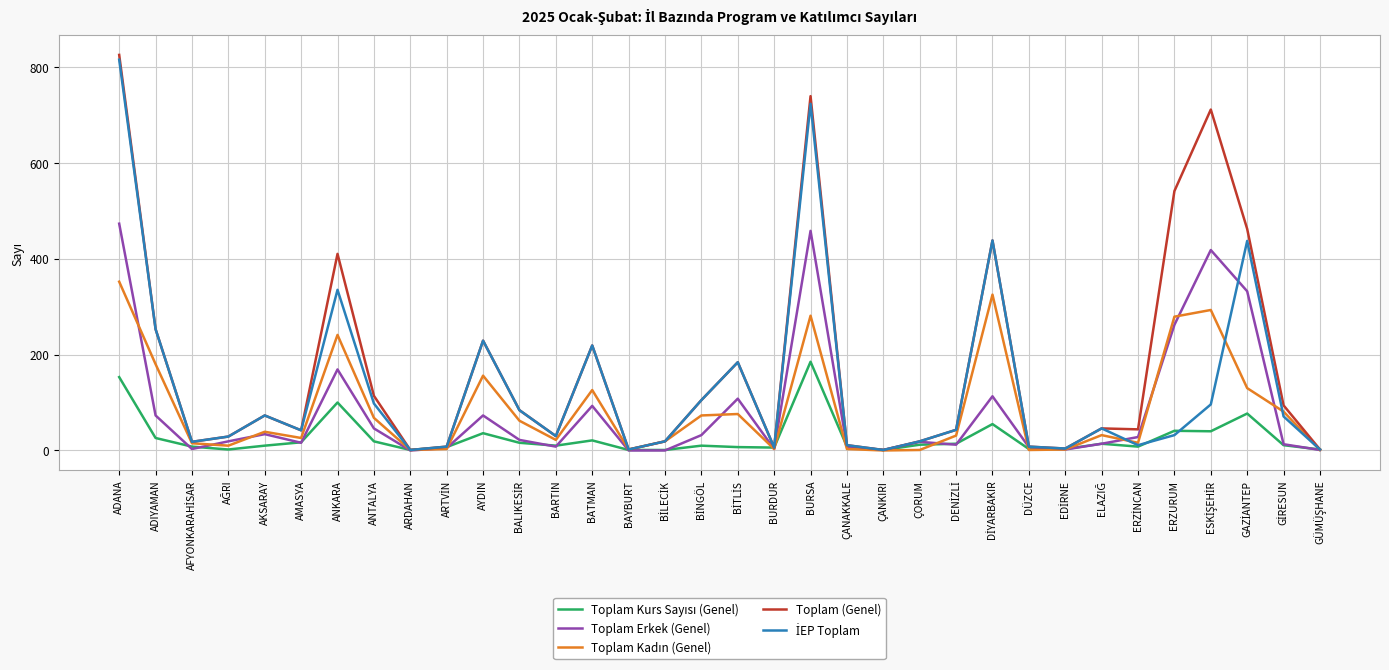

True or false: Toplam (Genel) has a value of 28 at ANTALYA.

False